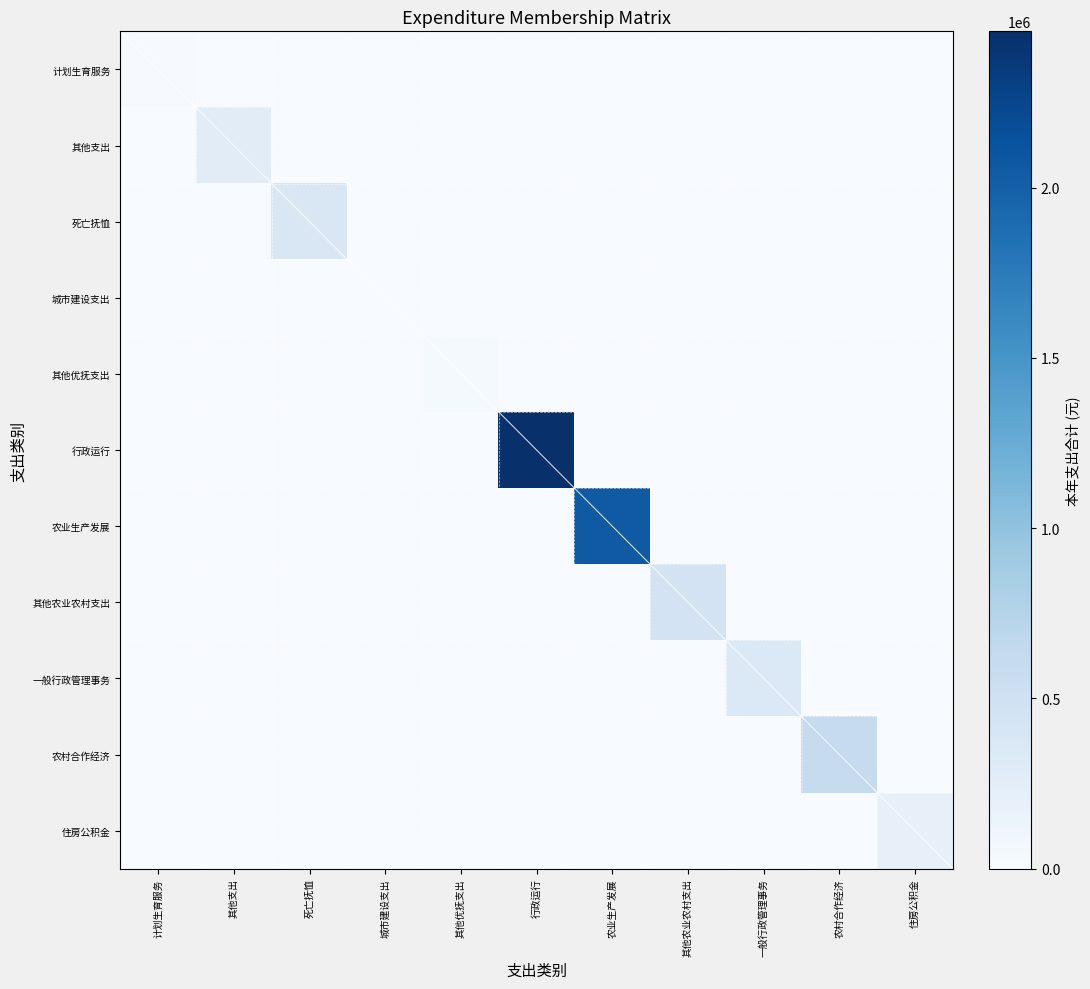

Reading right to left, what are all the values shown in this chart?

计划生育服务: 住房公积金=0.0	农村合作经济=0.0	一般行政管理事务=0.0	其他农业农村支出=0.0	农业生产发展=0.0	行政运行=0.0	其他优抚支出=0.0	城市建设支出=0.0	死亡抚恤=0.0	其他支出=0.0	计划生育服务=18240.0
其他支出: 住房公积金=0.0	农村合作经济=0.0	一般行政管理事务=0.0	其他农业农村支出=0.0	农业生产发展=0.0	行政运行=0.0	其他优抚支出=0.0	城市建设支出=0.0	死亡抚恤=0.0	其他支出=277137.8	计划生育服务=0.0
死亡抚恤: 住房公积金=0.0	农村合作经济=0.0	一般行政管理事务=0.0	其他农业农村支出=0.0	农业生产发展=0.0	行政运行=0.0	其他优抚支出=0.0	城市建设支出=0.0	死亡抚恤=370630.0	其他支出=0.0	计划生育服务=0.0
城市建设支出: 住房公积金=0.0	农村合作经济=0.0	一般行政管理事务=0.0	其他农业农村支出=0.0	农业生产发展=0.0	行政运行=0.0	其他优抚支出=0.0	城市建设支出=1000.0	死亡抚恤=0.0	其他支出=0.0	计划生育服务=0.0
其他优抚支出: 住房公积金=0.0	农村合作经济=0.0	一般行政管理事务=0.0	其他农业农村支出=0.0	农业生产发展=0.0	行政运行=0.0	其他优抚支出=30000.0	城市建设支出=0.0	死亡抚恤=0.0	其他支出=0.0	计划生育服务=0.0
行政运行: 住房公积金=0.0	农村合作经济=0.0	一般行政管理事务=0.0	其他农业农村支出=0.0	农业生产发展=0.0	行政运行=2458651.2	其他优抚支出=0.0	城市建设支出=0.0	死亡抚恤=0.0	其他支出=0.0	计划生育服务=0.0
农业生产发展: 住房公积金=0.0	农村合作经济=0.0	一般行政管理事务=0.0	其他农业农村支出=0.0	农业生产发展=2060000.0	行政运行=0.0	其他优抚支出=0.0	城市建设支出=0.0	死亡抚恤=0.0	其他支出=0.0	计划生育服务=0.0
其他农业农村支出: 住房公积金=0.0	农村合作经济=0.0	一般行政管理事务=0.0	其他农业农村支出=450000.0	农业生产发展=0.0	行政运行=0.0	其他优抚支出=0.0	城市建设支出=0.0	死亡抚恤=0.0	其他支出=0.0	计划生育服务=0.0
一般行政管理事务: 住房公积金=0.0	农村合作经济=0.0	一般行政管理事务=341702.9	其他农业农村支出=0.0	农业生产发展=0.0	行政运行=0.0	其他优抚支出=0.0	城市建设支出=0.0	死亡抚恤=0.0	其他支出=0.0	计划生育服务=0.0
农村合作经济: 住房公积金=0.0	农村合作经济=600000.0	一般行政管理事务=0.0	其他农业农村支出=0.0	农业生产发展=0.0	行政运行=0.0	其他优抚支出=0.0	城市建设支出=0.0	死亡抚恤=0.0	其他支出=0.0	计划生育服务=0.0
住房公积金: 住房公积金=193261.0	农村合作经济=0.0	一般行政管理事务=0.0	其他农业农村支出=0.0	农业生产发展=0.0	行政运行=0.0	其他优抚支出=0.0	城市建设支出=0.0	死亡抚恤=0.0	其他支出=0.0	计划生育服务=0.0